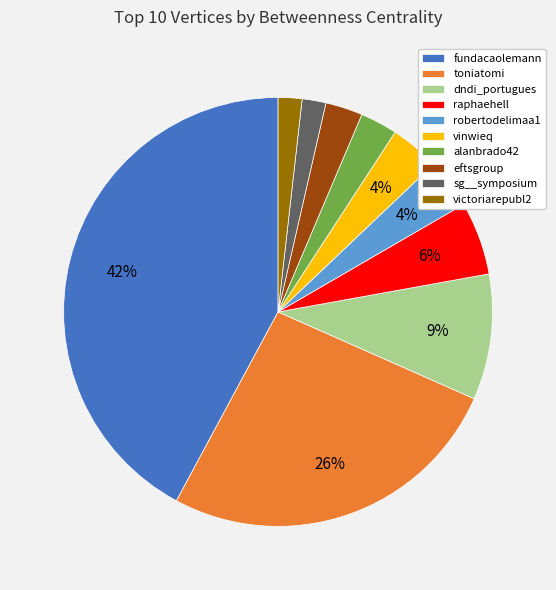

Do sg__symposium and toniatomi together represent more than half of the pie?

No